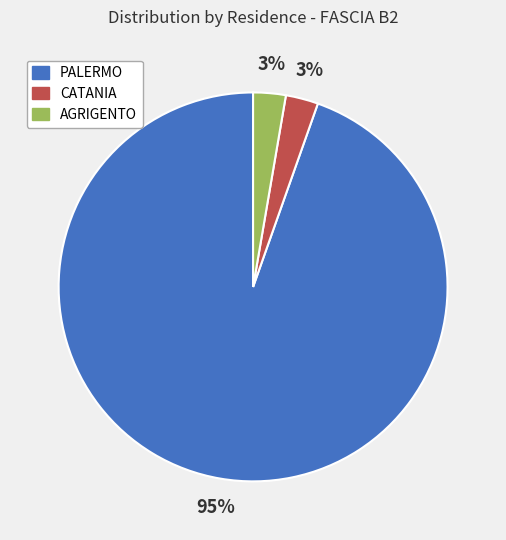

Is there a majority slice in this chart?

Yes